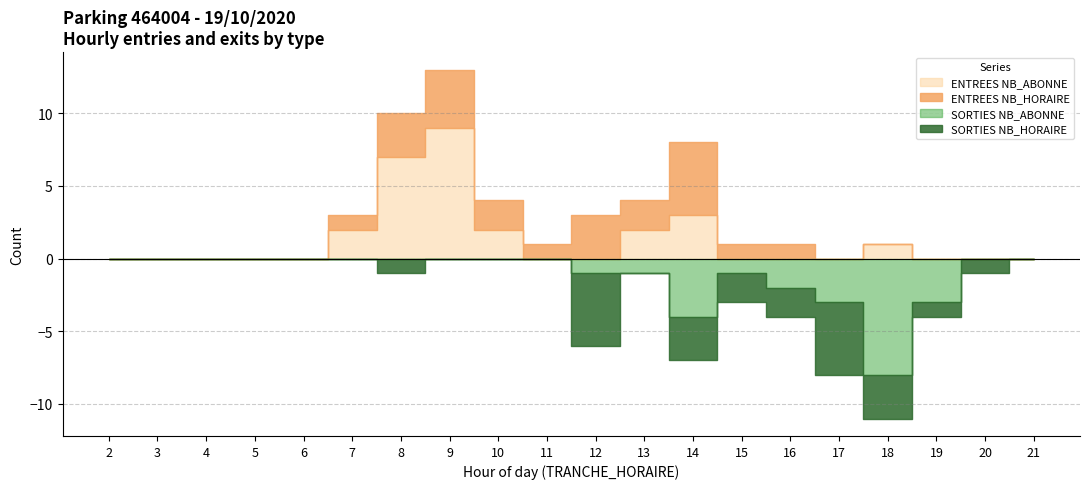

Count the SORTIES NB_ABONNE values in the range 0 to 2.

16